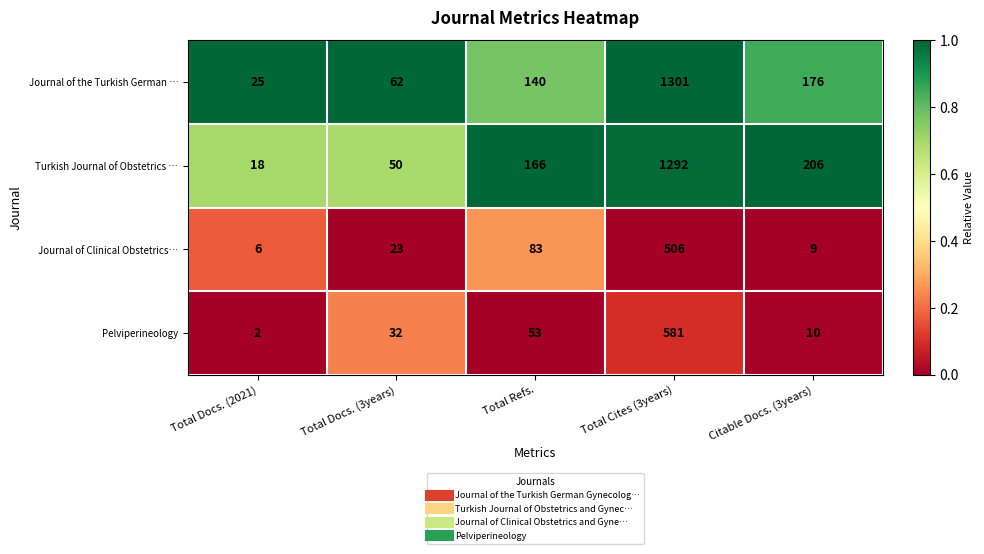

Count the number of data series in this chart.

4